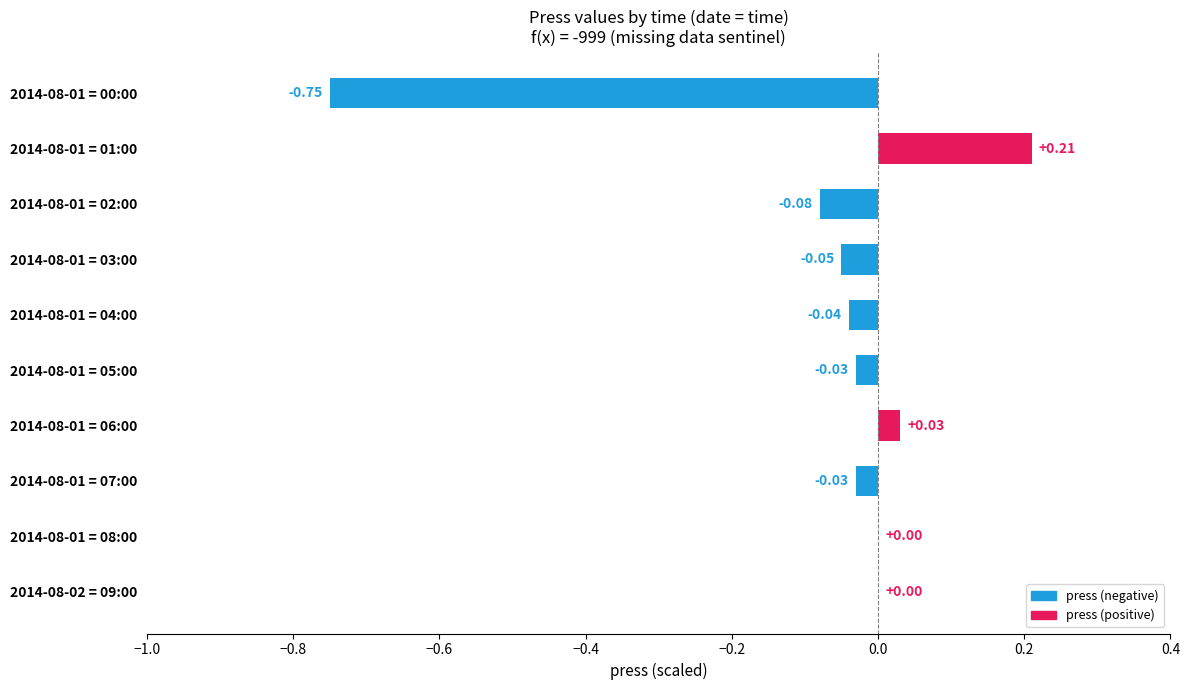

Are the bars horizontal?

Yes